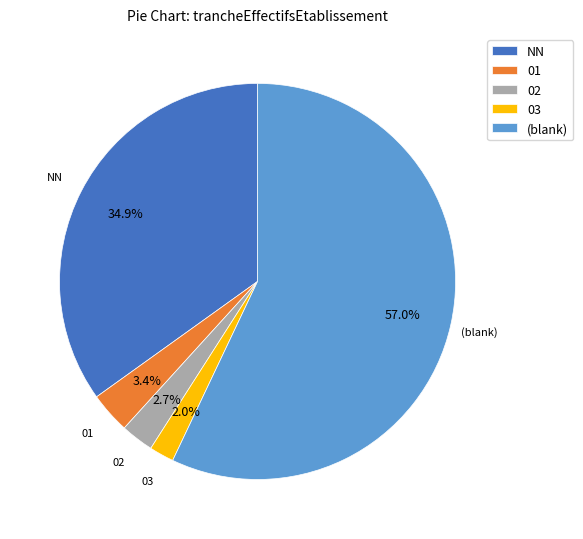

Rank the categories by value from highest to lowest.

(blank), NN, 01, 02, 03